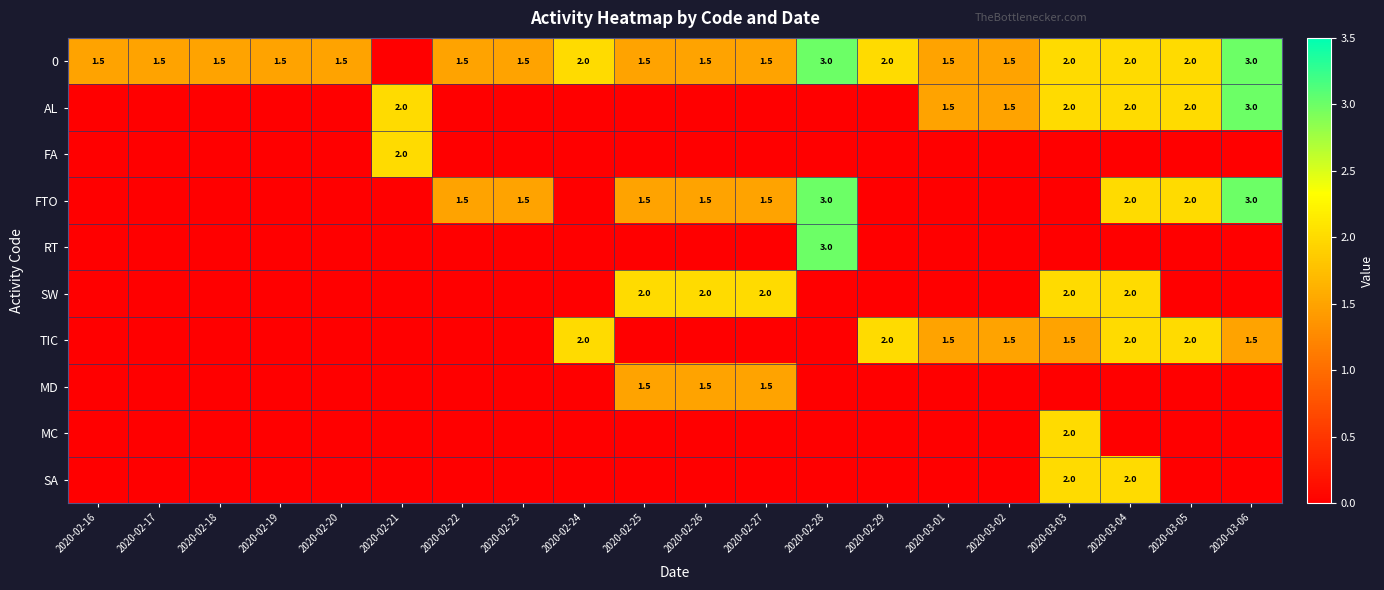

Is it true that 0 equals 0.4 at 2020-02-22?

False